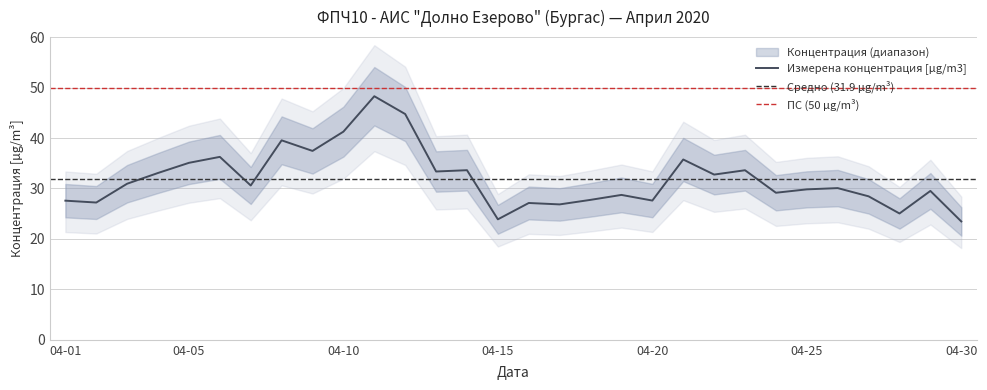

The chart shows a value of 36.8 at 2020-04-02. True or false?

False